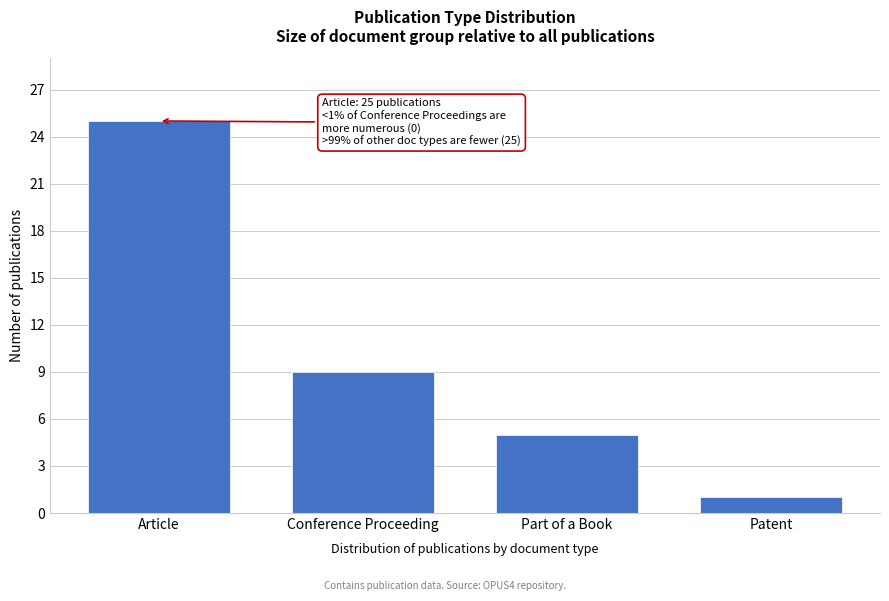

Reading left to right, extract all data points from this chart.

25	9	5	1